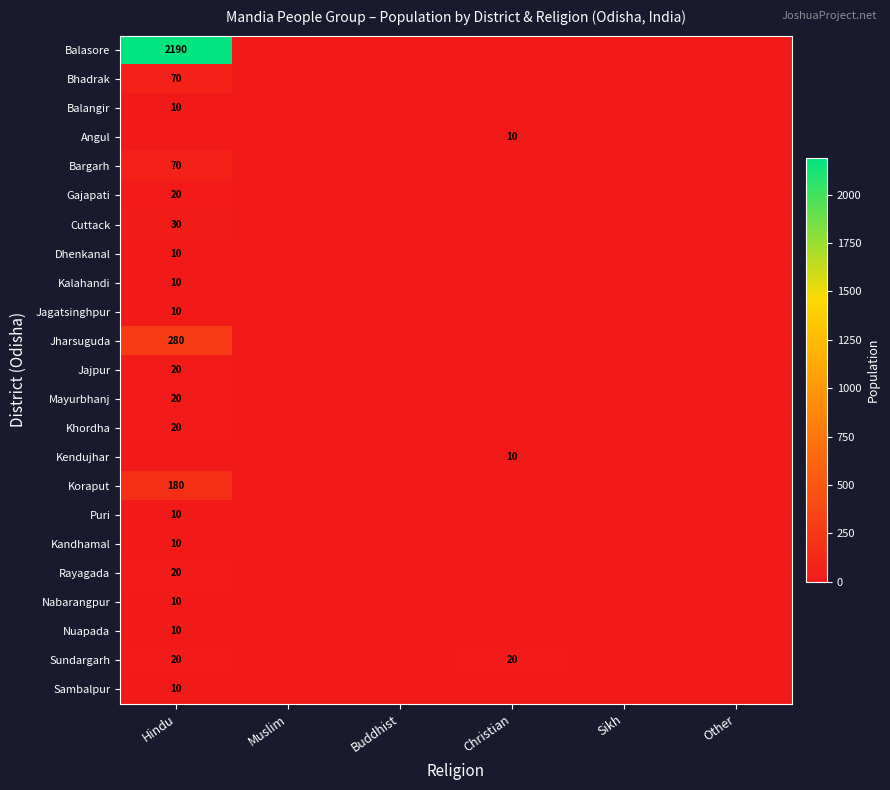

True or false: Cuttack has a value of 45 at Hindu.

False